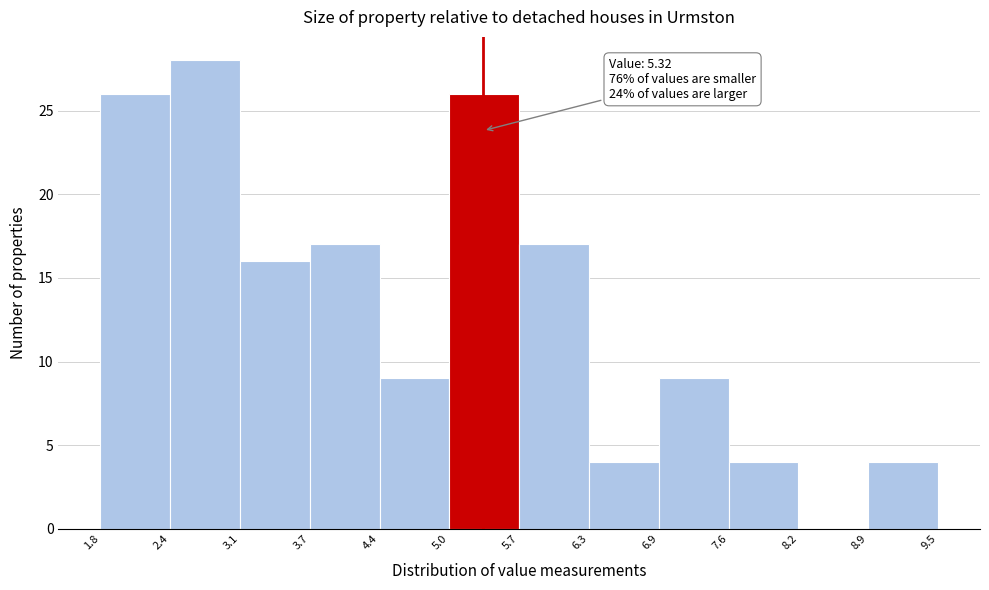

Over which range of the x-axis is the bar tallest?

2.4 to 3.1